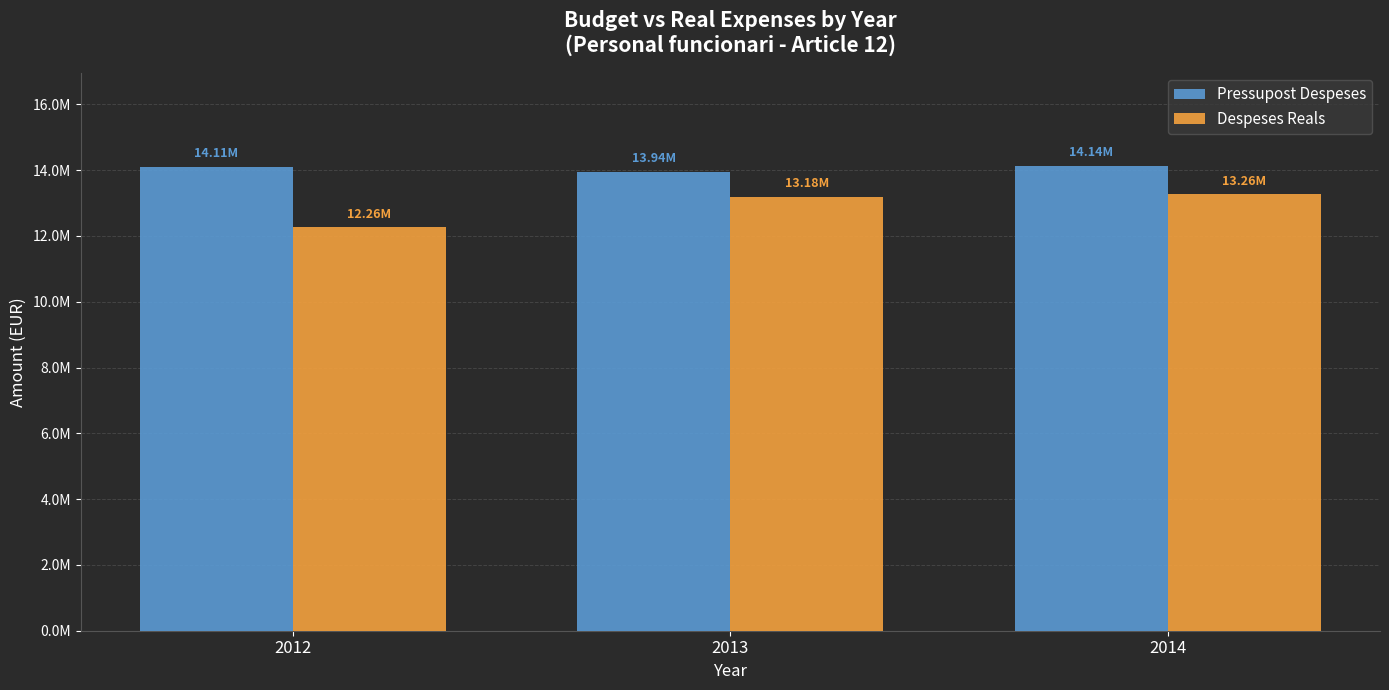

Rank the categories by Despeses Reals value from highest to lowest.

2014, 2013, 2012